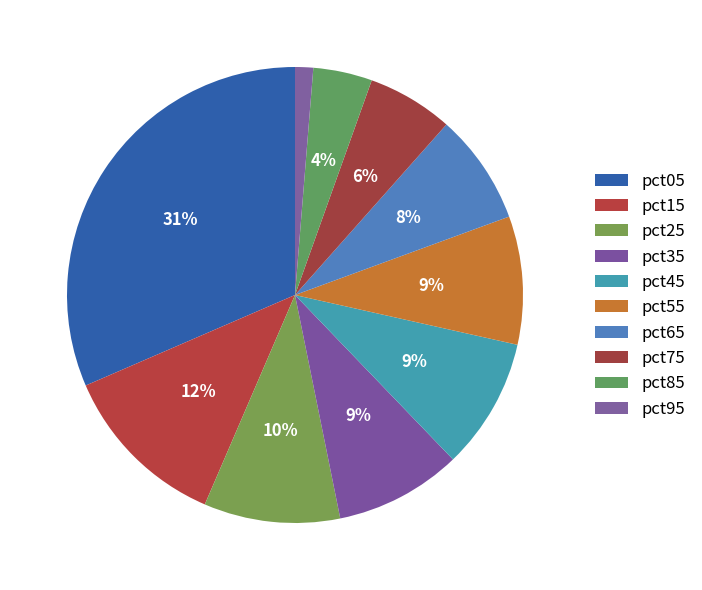

Does pct95 account for over 50% of the chart?

No